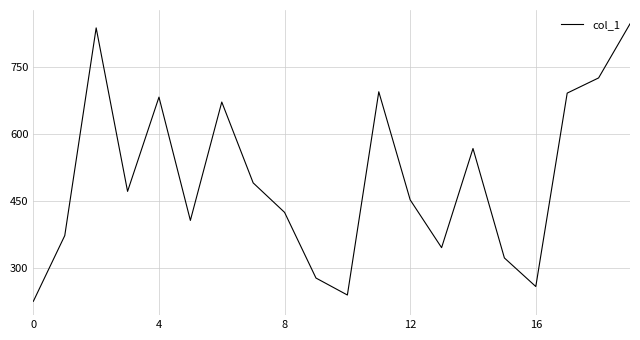

What is the average value?

501